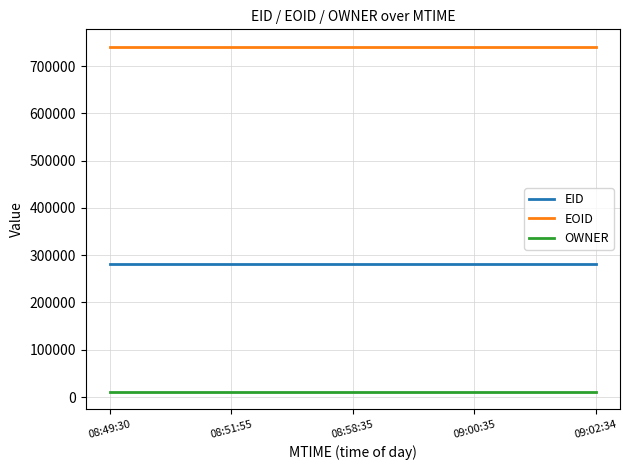

Count the EOID values in the range 741441 to 741444.

3